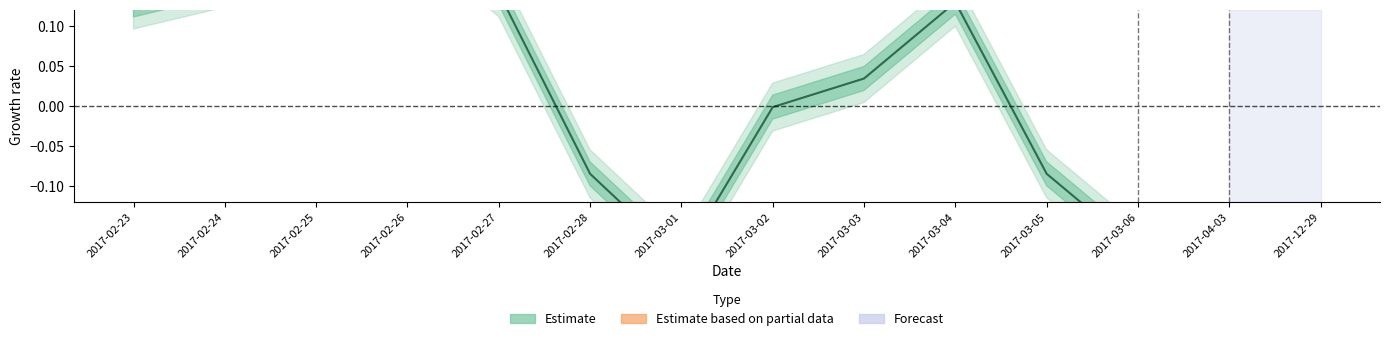

Does the chart have visible grid lines?

No